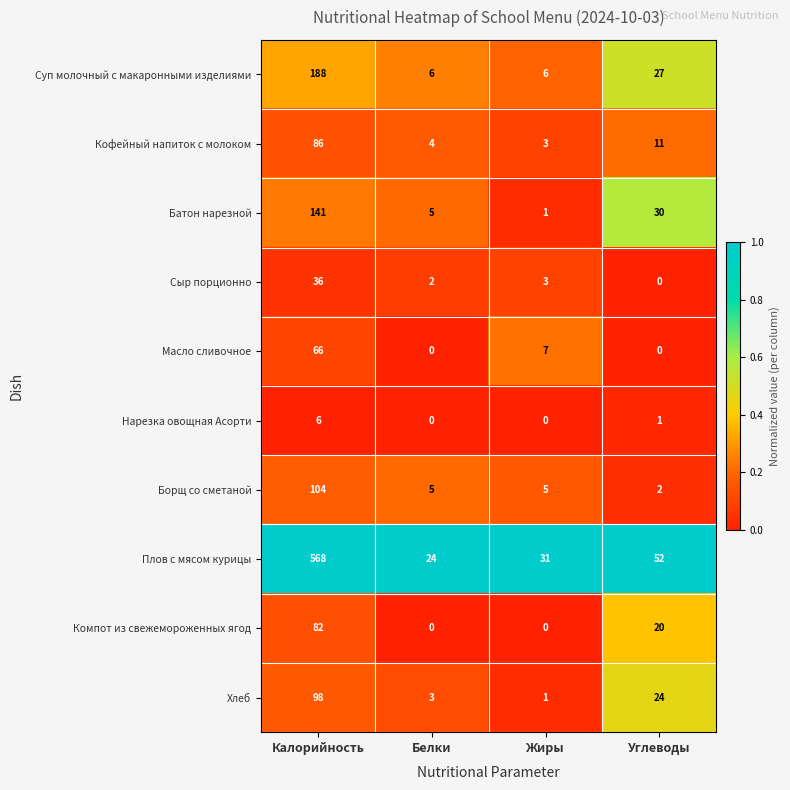

At which category is the sum across all series the highest?

Калорийность